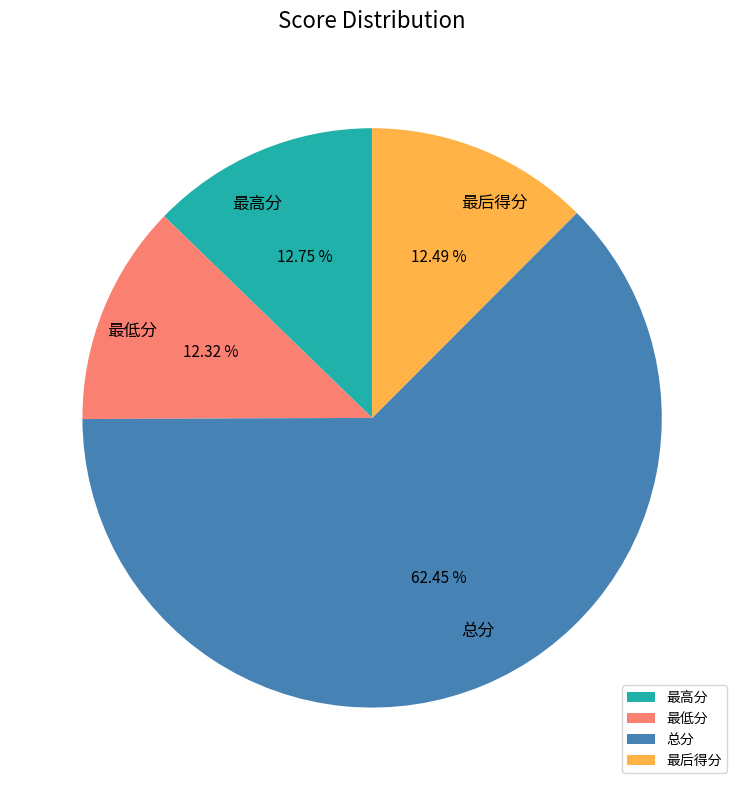

What is the largest slice in the pie chart?

总分